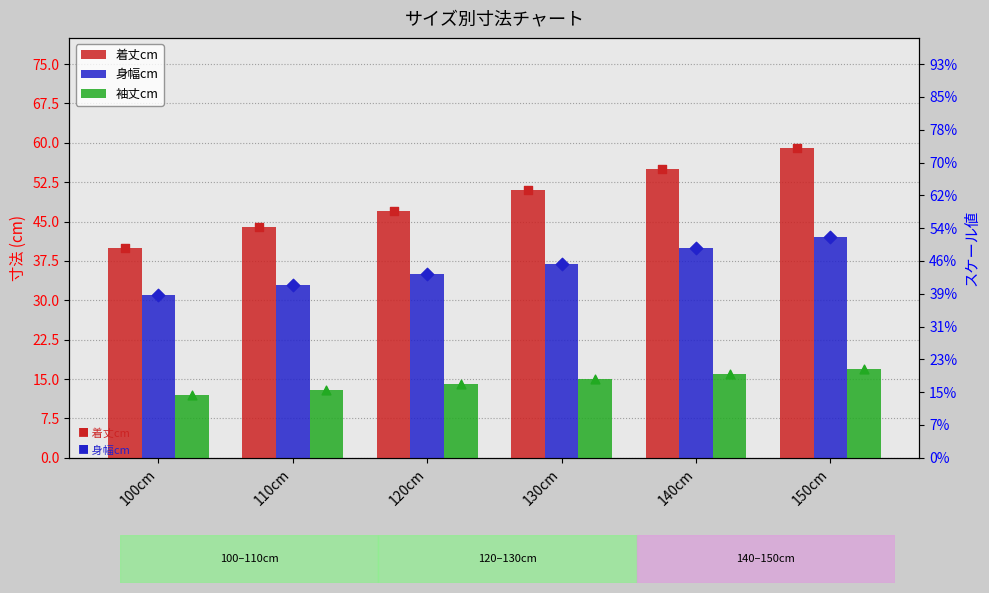

At which category is the sum across all series the highest?

150cm